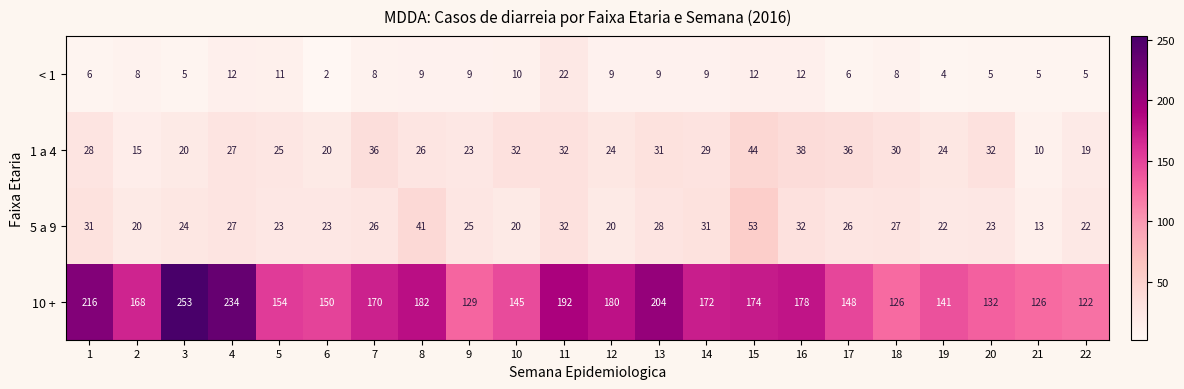

What is the difference between the maximum and minimum values in the 10 + series?

131